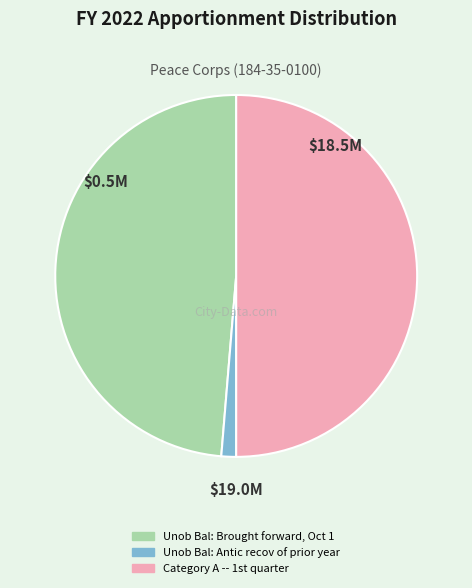

Approximately how many times larger is the value at Unob Bal: Brought forward, Oct 1 compared to Unob Bal: Antic recov of prior year?

37.0